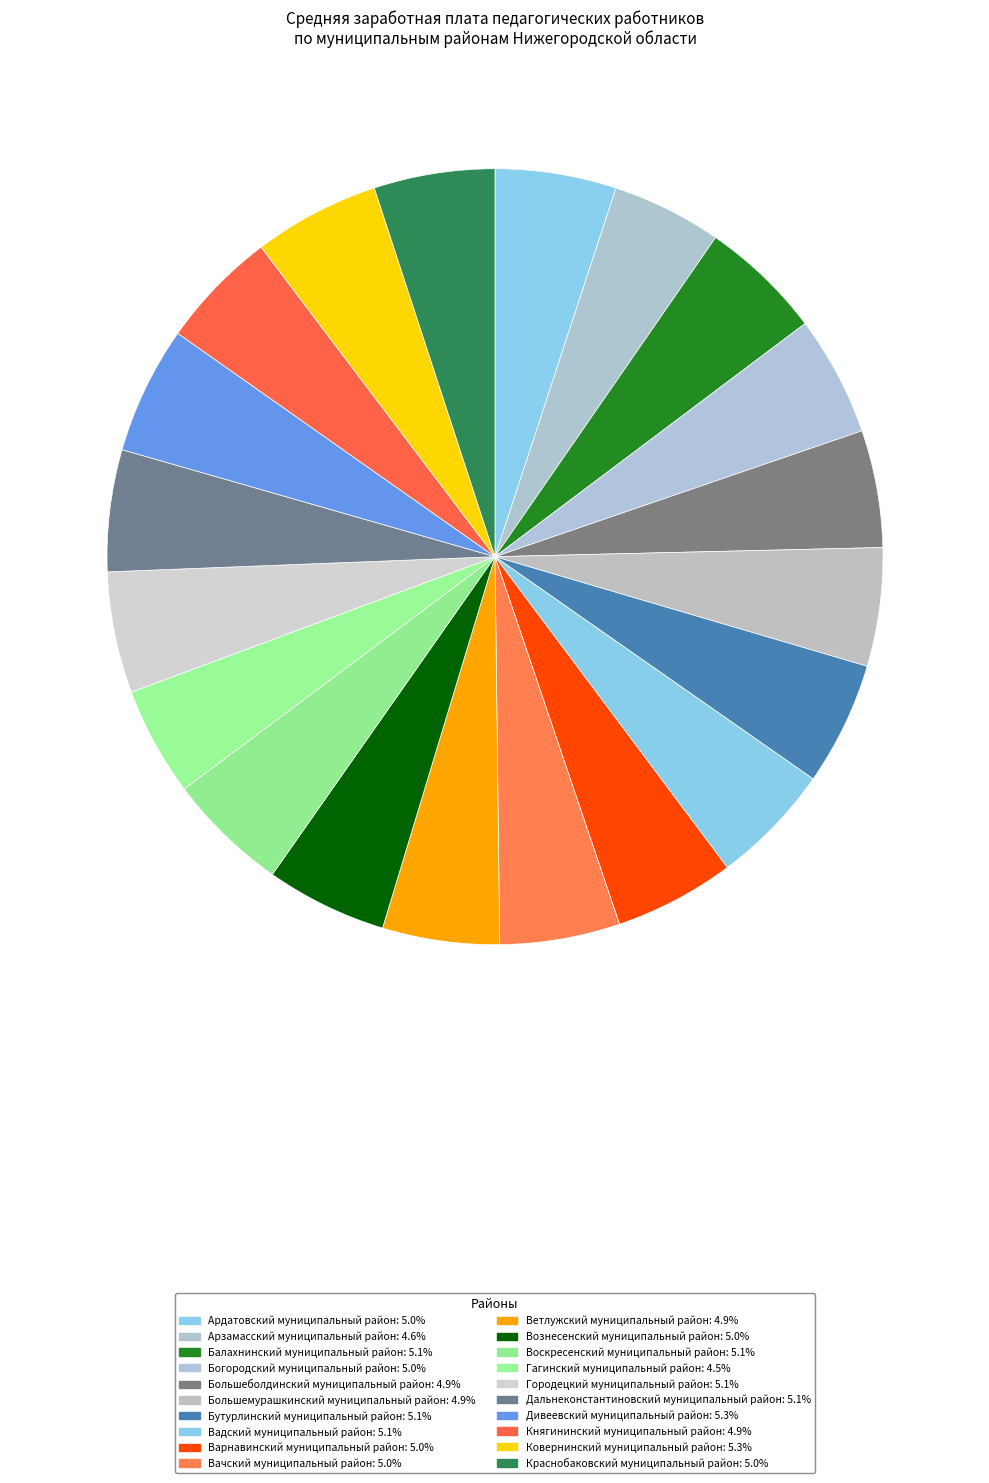

How many segments does this pie chart have?

20